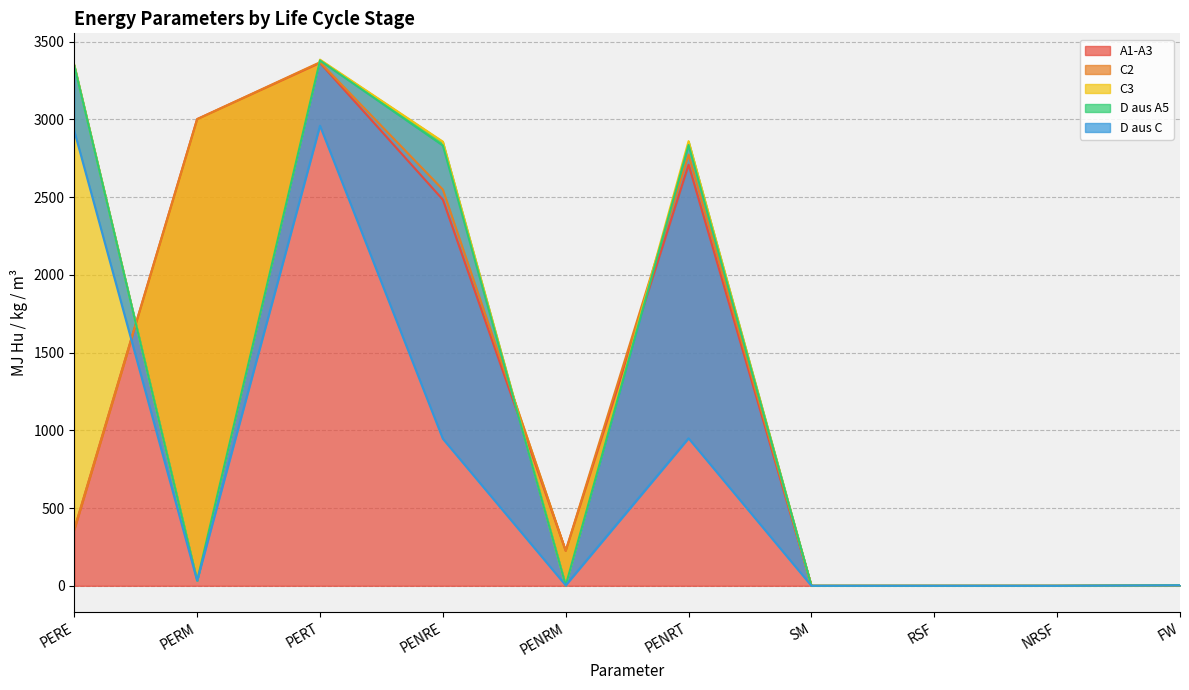

What is the maximum value shown in the chart?

3362.7